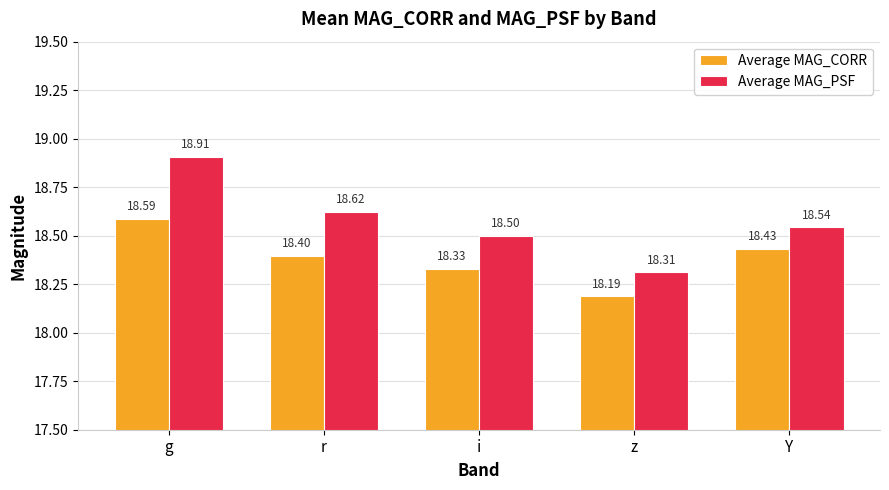

The value of Average MAG_PSF at i is 25.7. True or false?

False